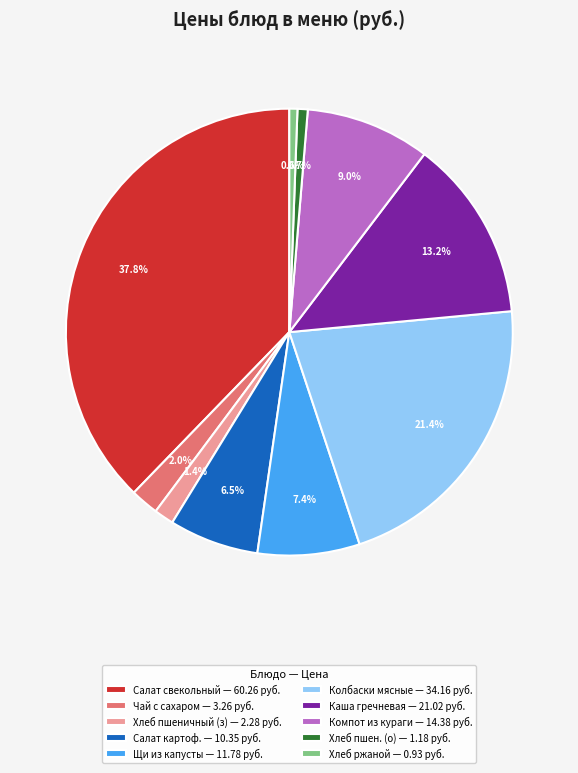

How many slices are in this pie chart?

10